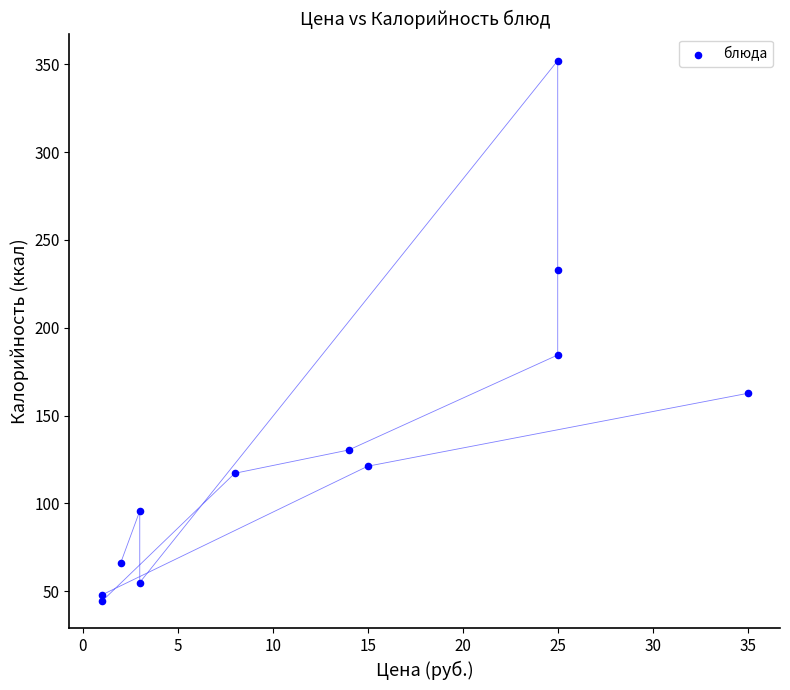

What is the range of X values (max minus min)?

34.0